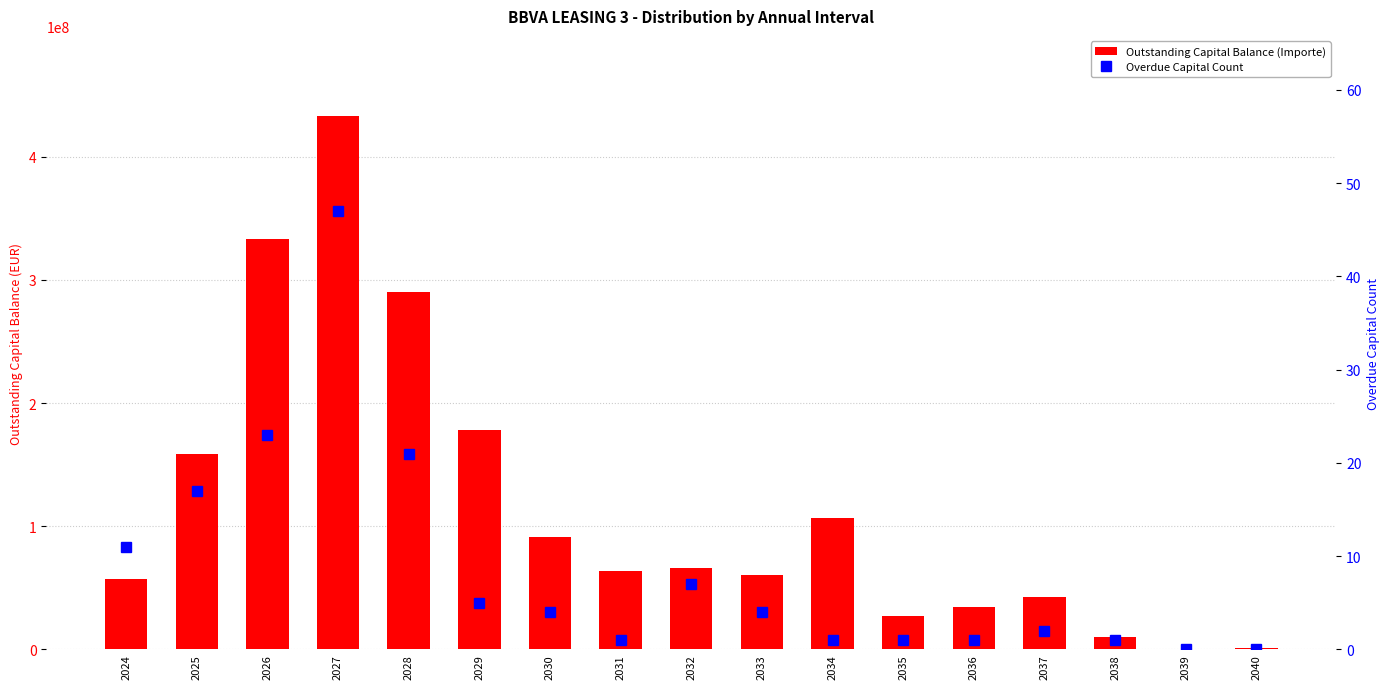

Where is Outstanding Capital Balance (Importe) nearest to the value 216793577?

2029